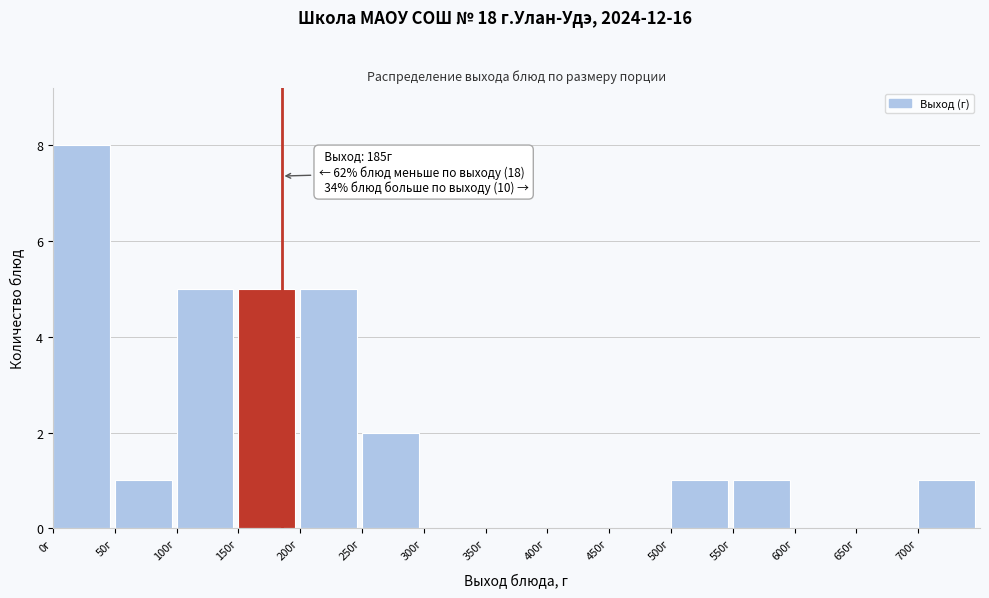

Which range on the x-axis has the tallest bar?

0 to 50